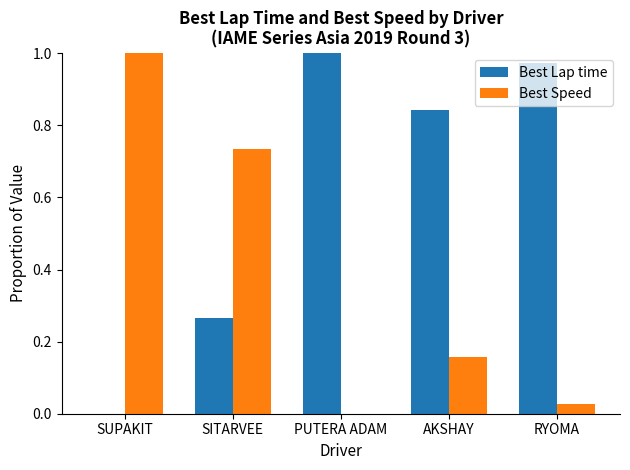

What is the sum of the Best Lap time values at PUTERA ADAM and AKSHAY?

1.8